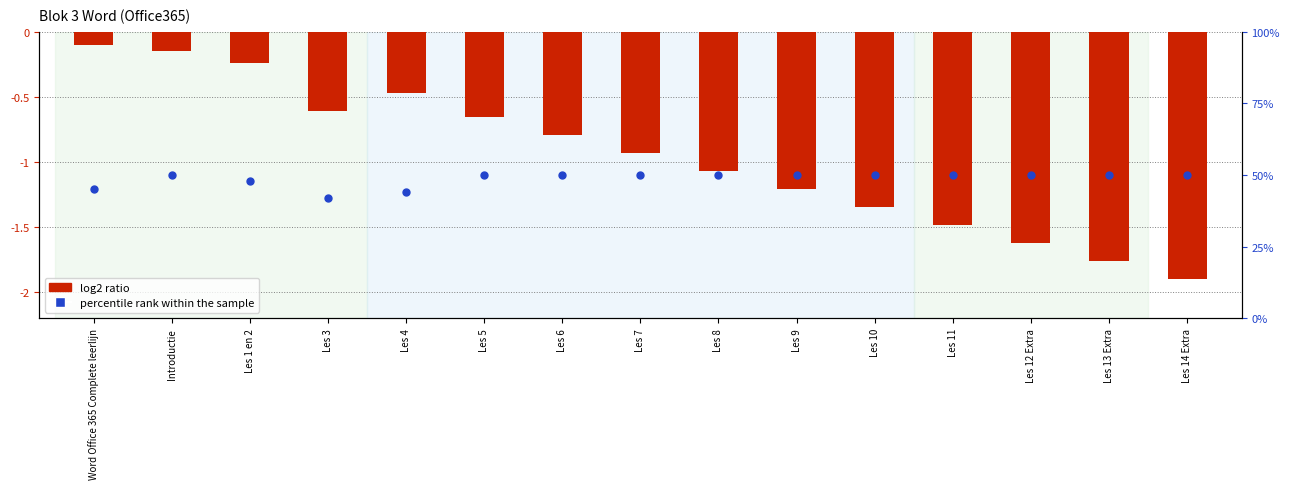

Which series contains the lowest Y value?

log2 ratio